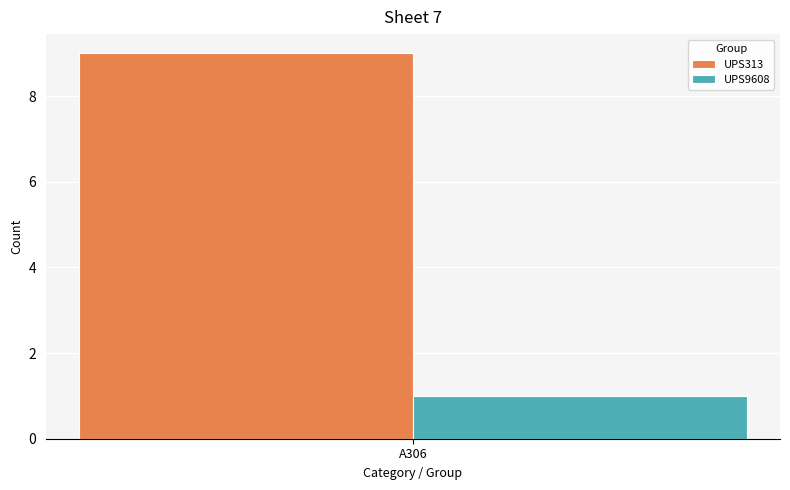

Which series has the largest range (max minus min)?

UPS313